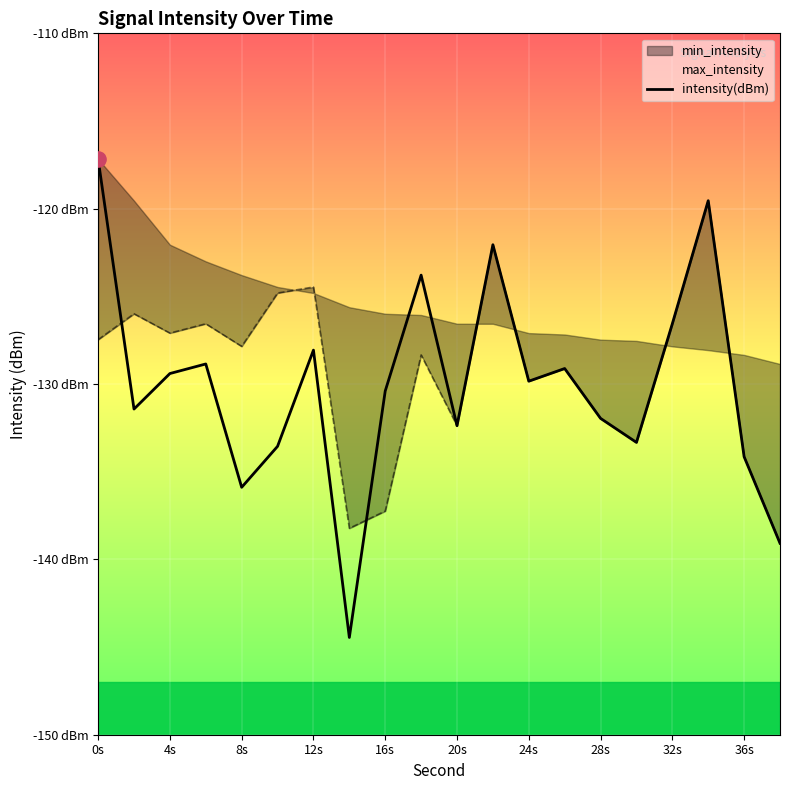

What is the change in value from 12s to 11?

+6.8